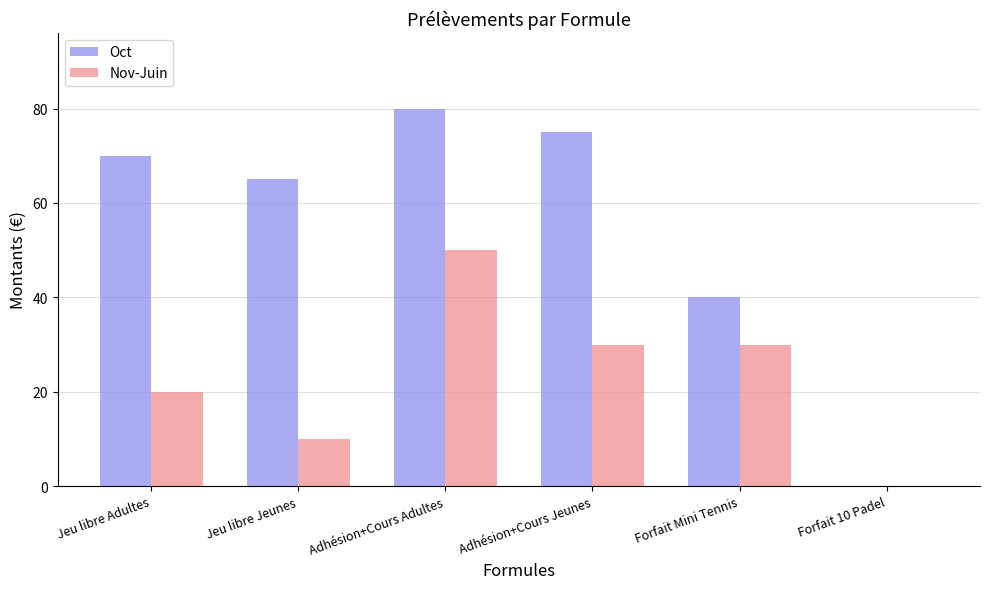

What is the maximum value shown in the chart?

80